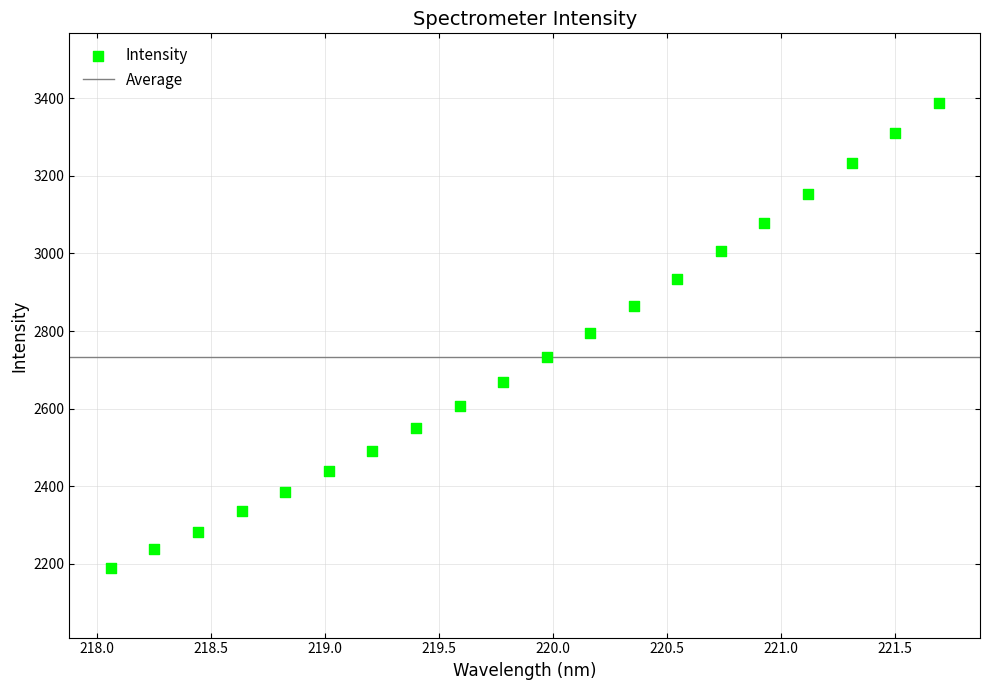

What is the range of X values (max minus min)?

3.6